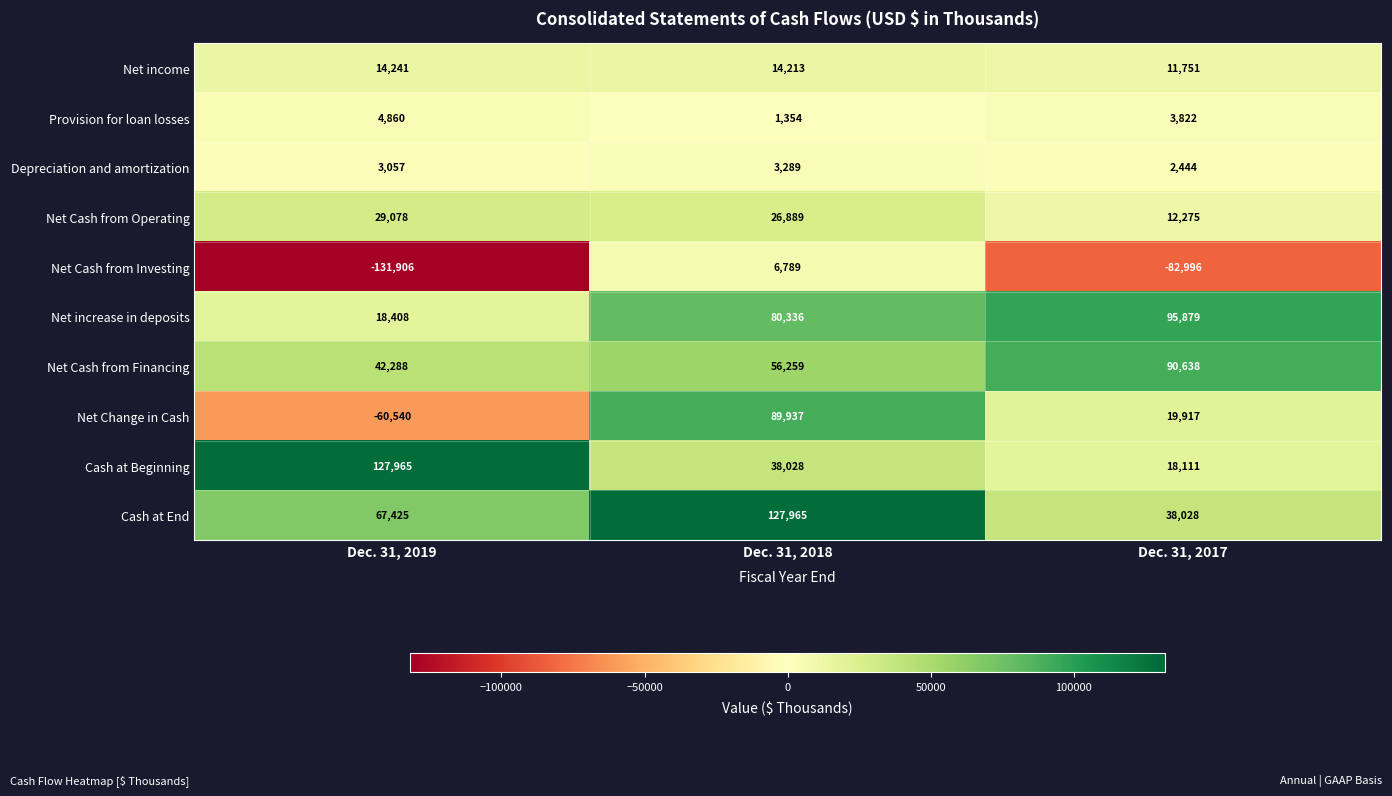

What is the difference between the Cash at End values at Dec. 31, 2019 and Dec. 31, 2017?

29397